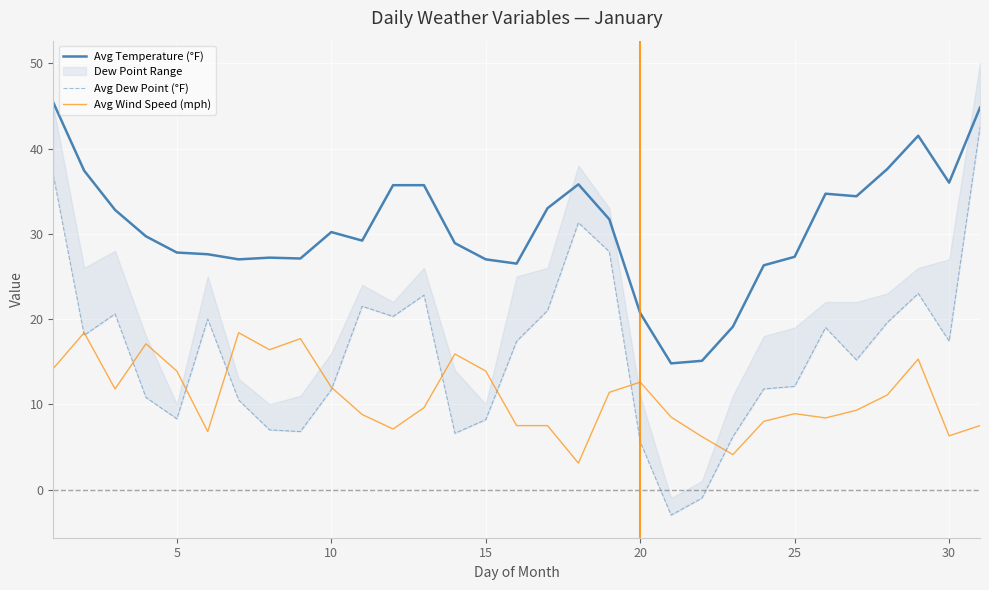

How many values in the Avg Dew Point (°F) series exceed 17?

16